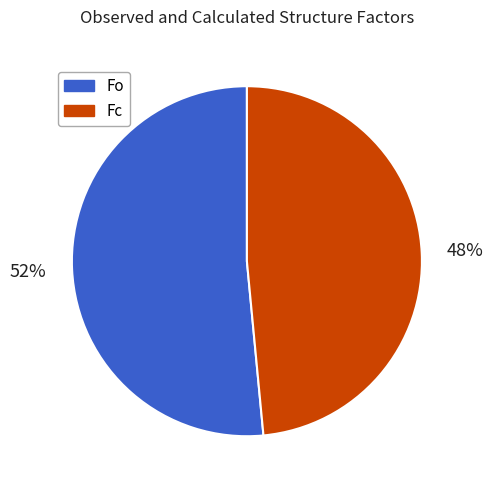

To the nearest percent, what portion does Fo represent?

52%